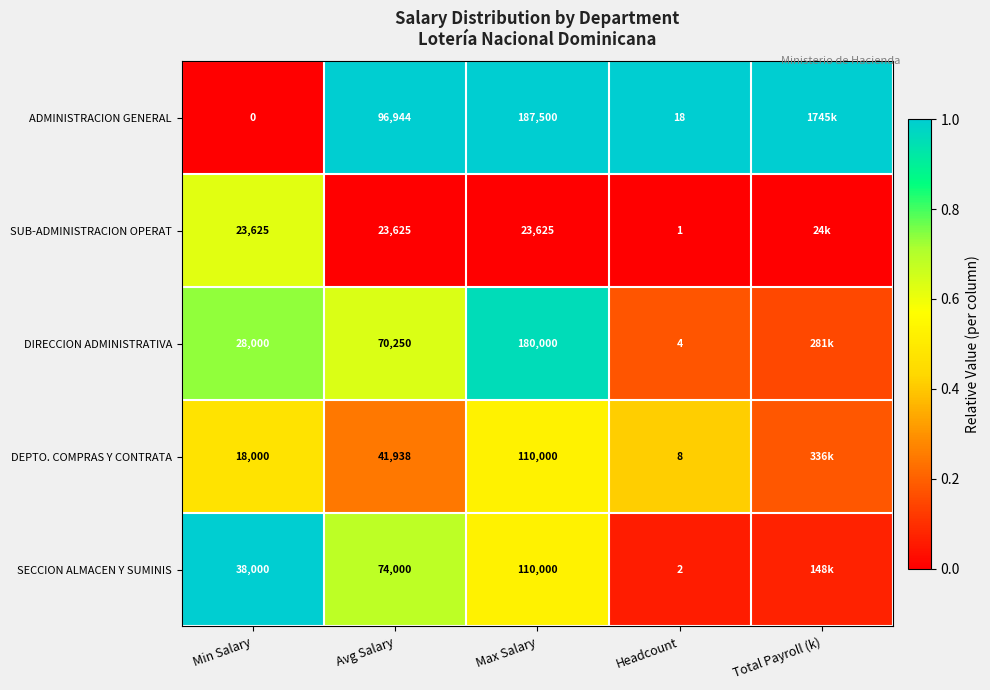

Between Min Salary and Avg Salary, which series saw the biggest shift?

ADMINISTRACION GENERAL